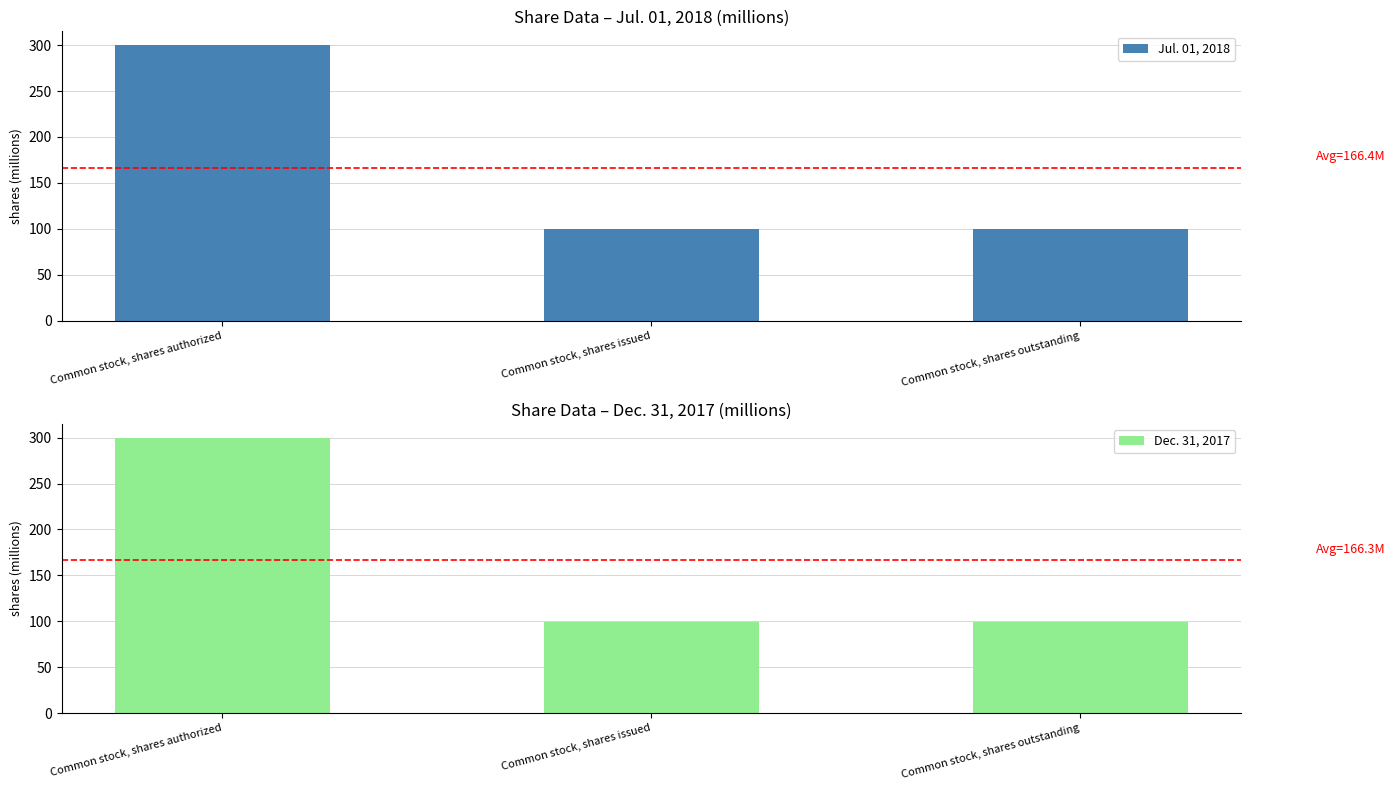

At Common stock, shares outstanding, list the series in order from smallest to largest.

Dec. 31, 2017, Jul. 01, 2018